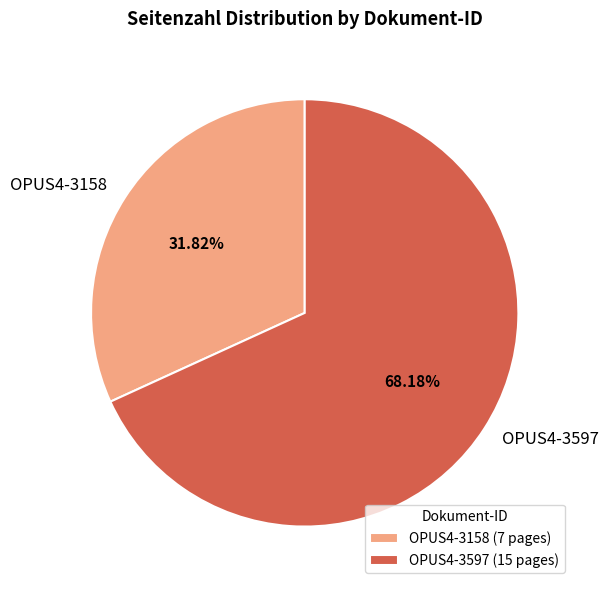

Between OPUS4-3158 and OPUS4-3597, which is larger?

OPUS4-3597